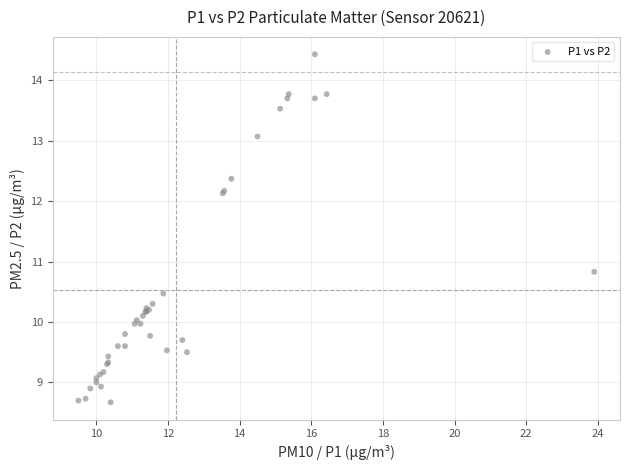

What Y value in the scatter plot is closest to 11?

10.8